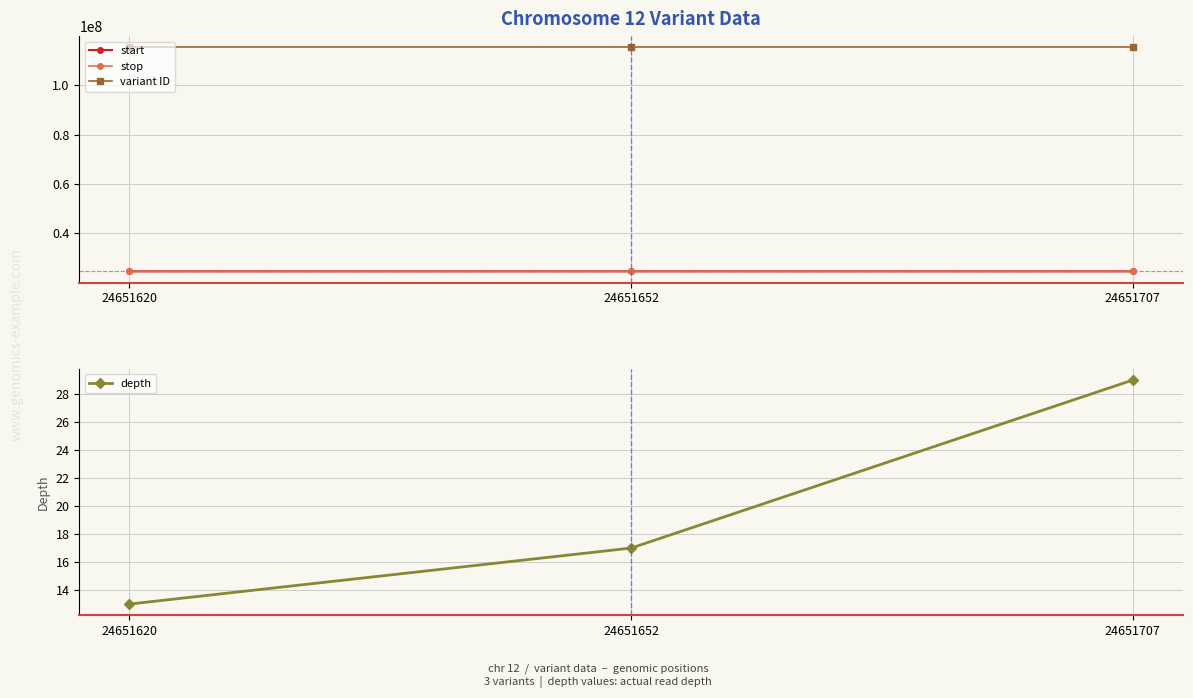

Rank the categories by depth value from lowest to highest.

24651620, 24651652, 24651707